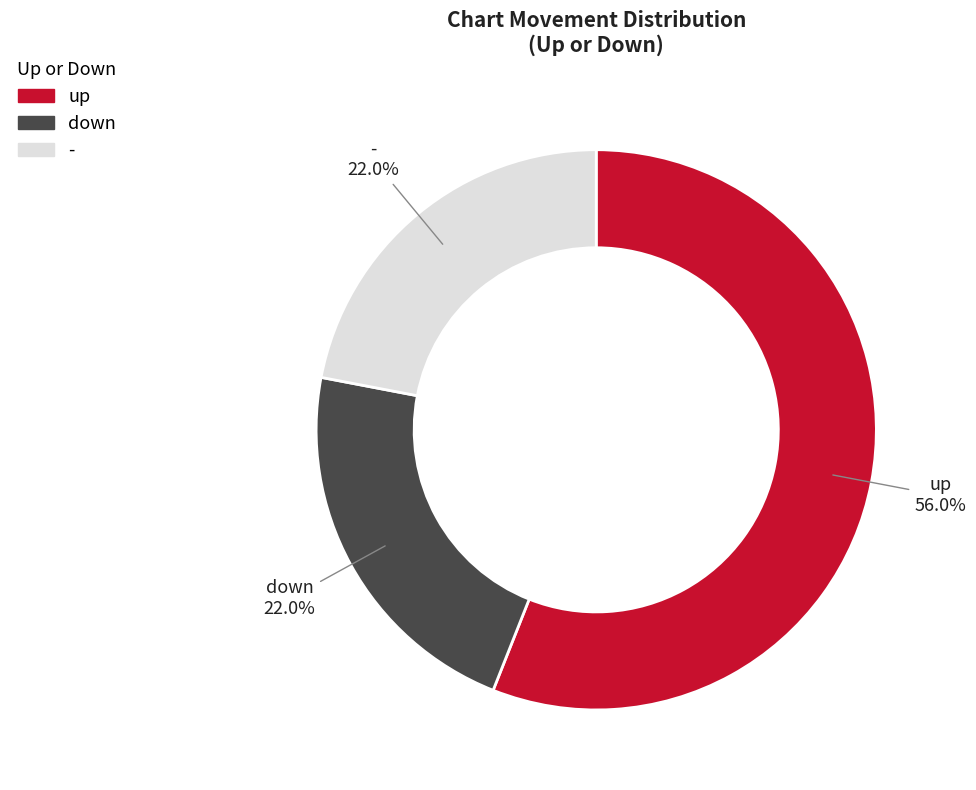

To the nearest percent, what portion does - represent?

22%